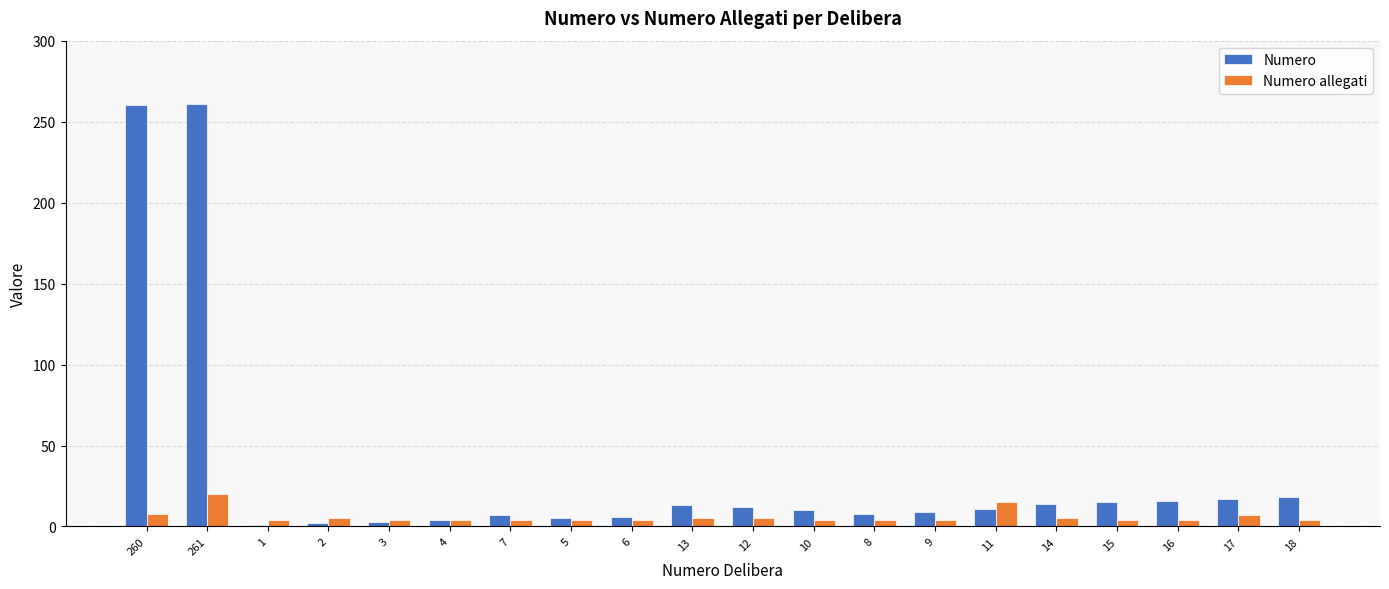

Rank the series by their average value, from highest to lowest.

Numero, Numero allegati